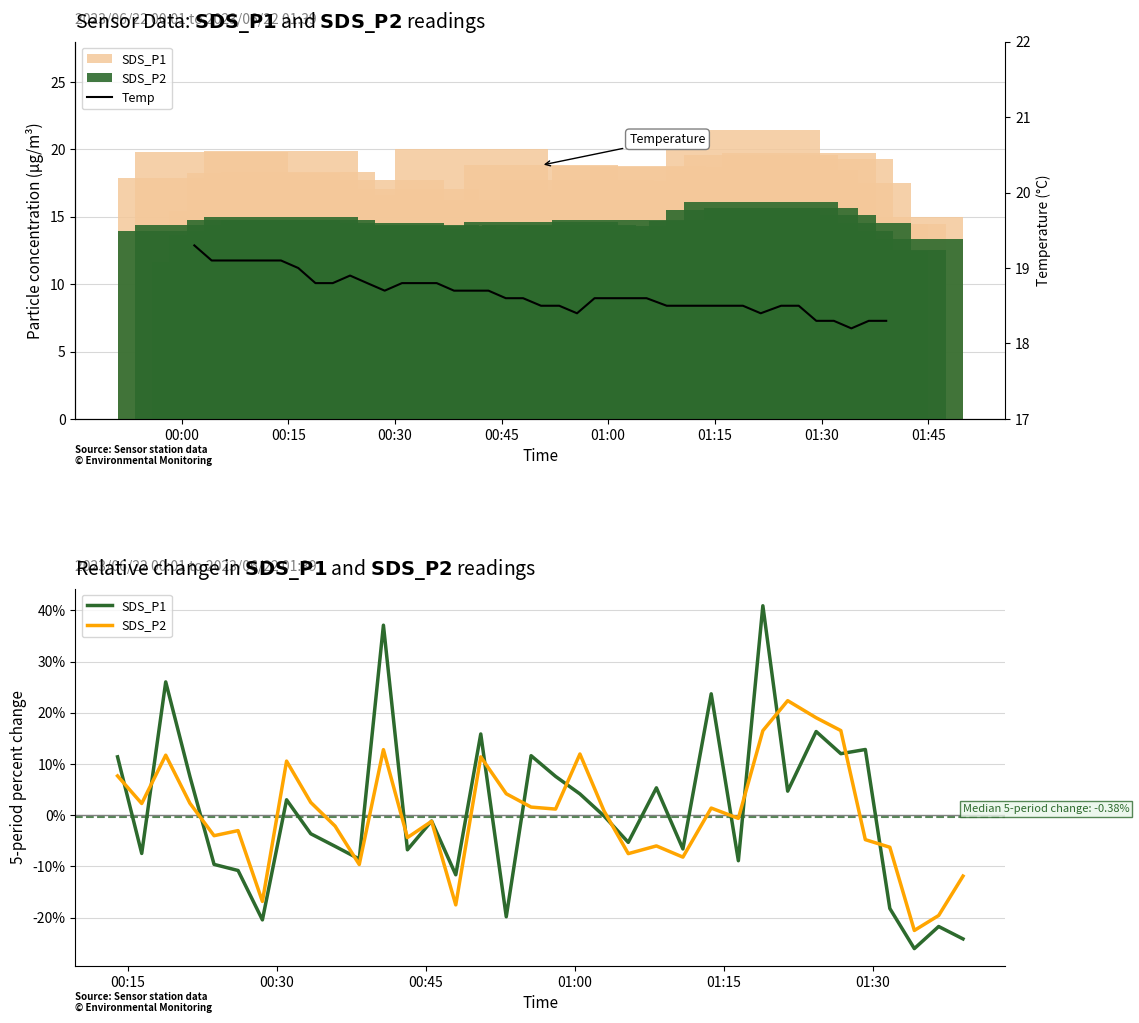

Count the number of data series in this chart.

3